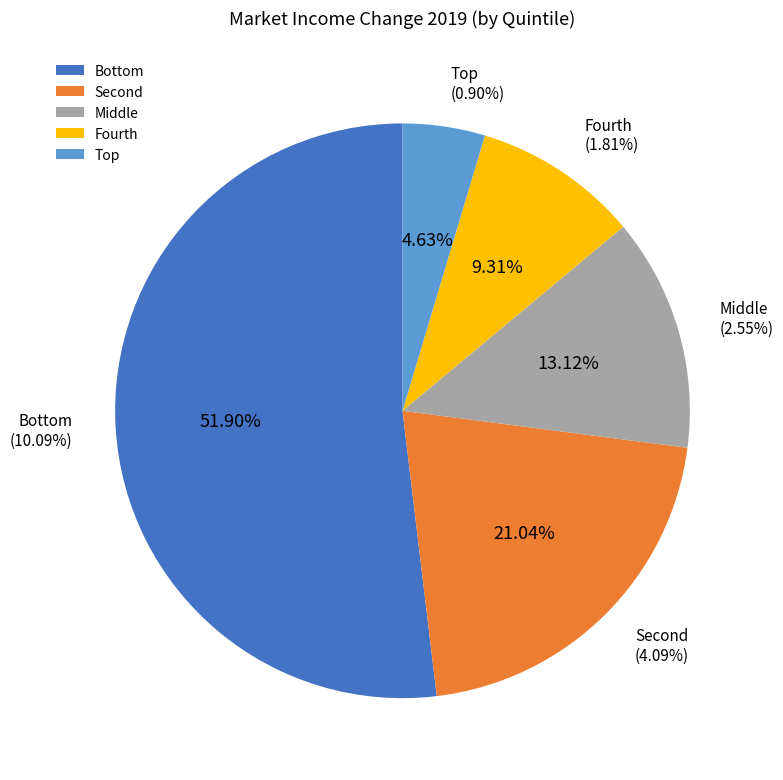

What portion of the pie excludes Middle?

86.9%